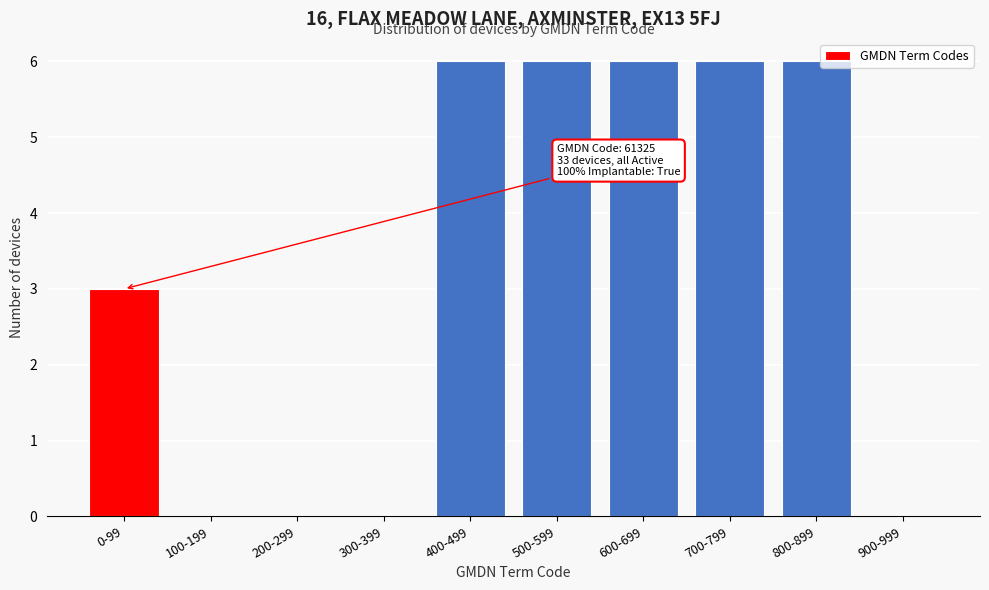

Reading right to left, list all the values displayed in this chart.

900-999=0	800-899=6	700-799=6	600-699=6	500-599=6	400-499=6	300-399=0	200-299=0	100-199=0	0-99=3